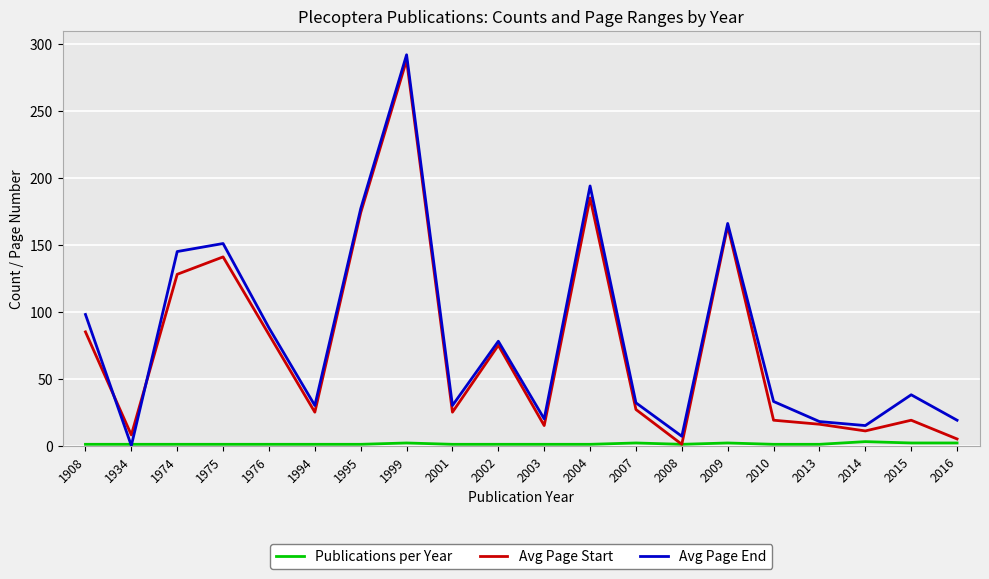

What is the difference between the second highest and second lowest values in the Avg Page Start series?

180